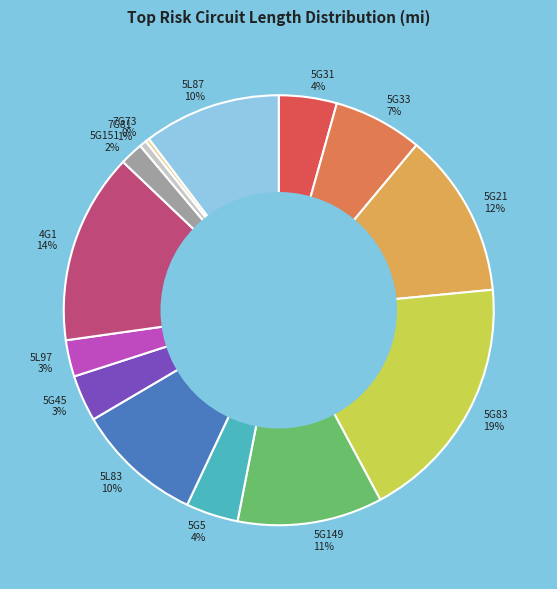

Between 5G151 and 5G33, which is larger?

5G33